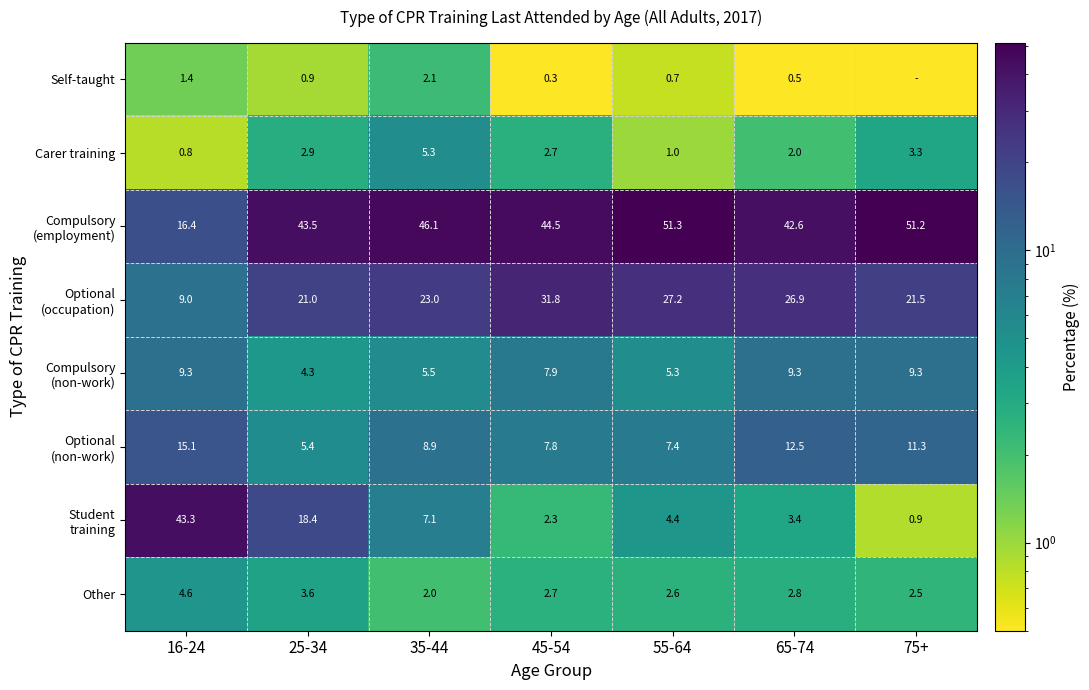

What is the average value of the Optional (occupation) series?

22.9